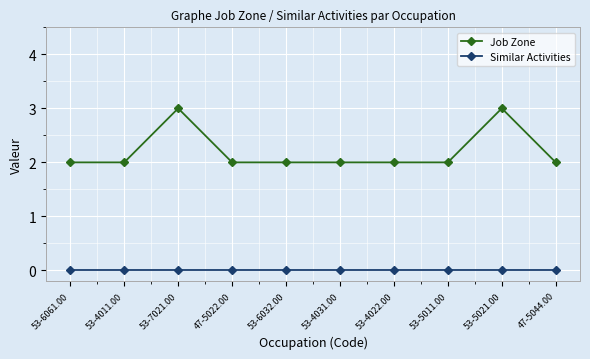

Which series has the largest total across all categories?

Job Zone